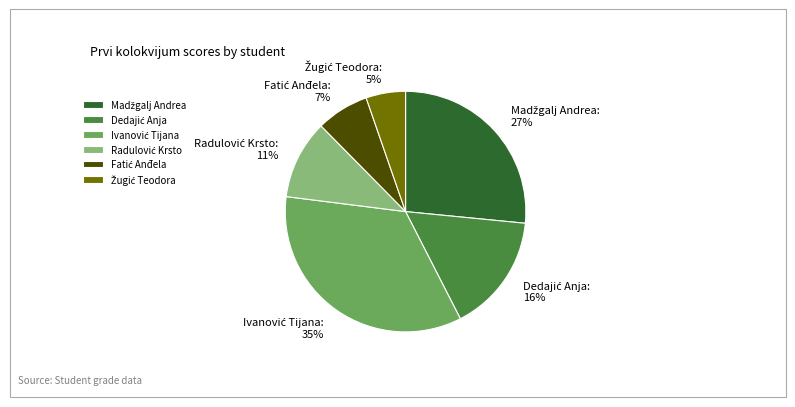

To the nearest percent, what is the average slice percentage?

17%